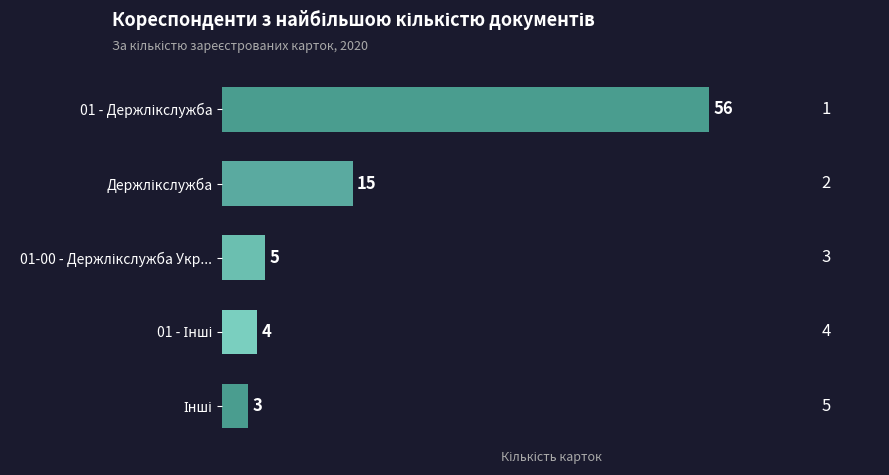

What is the average value?

17